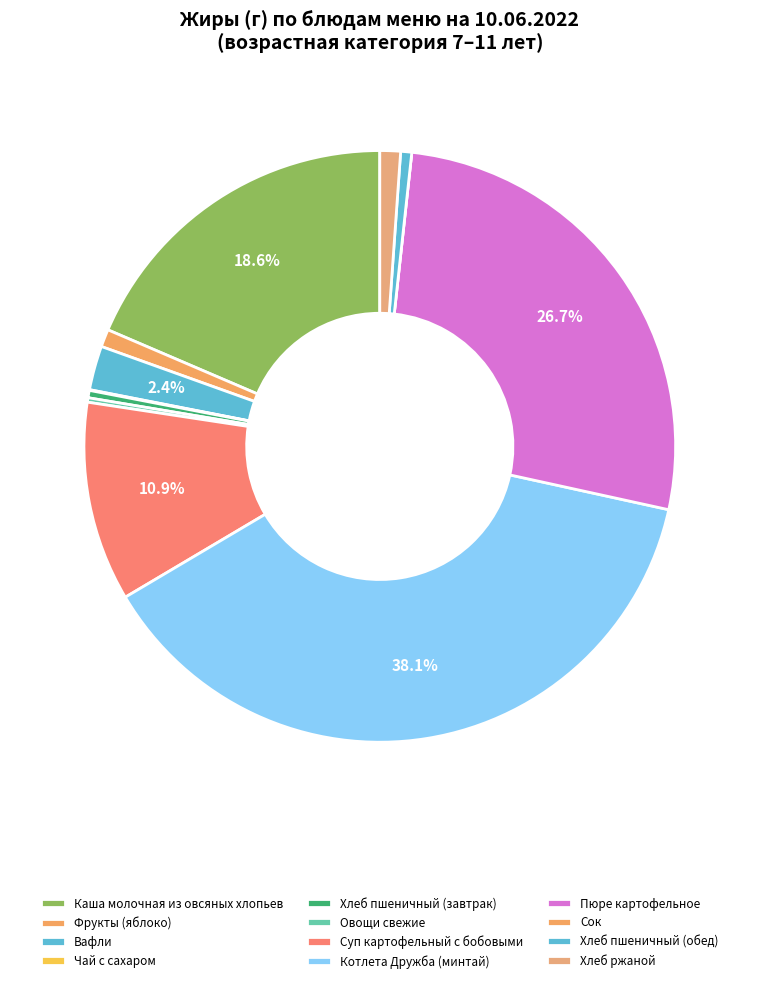

How many slices are in this pie chart?

12